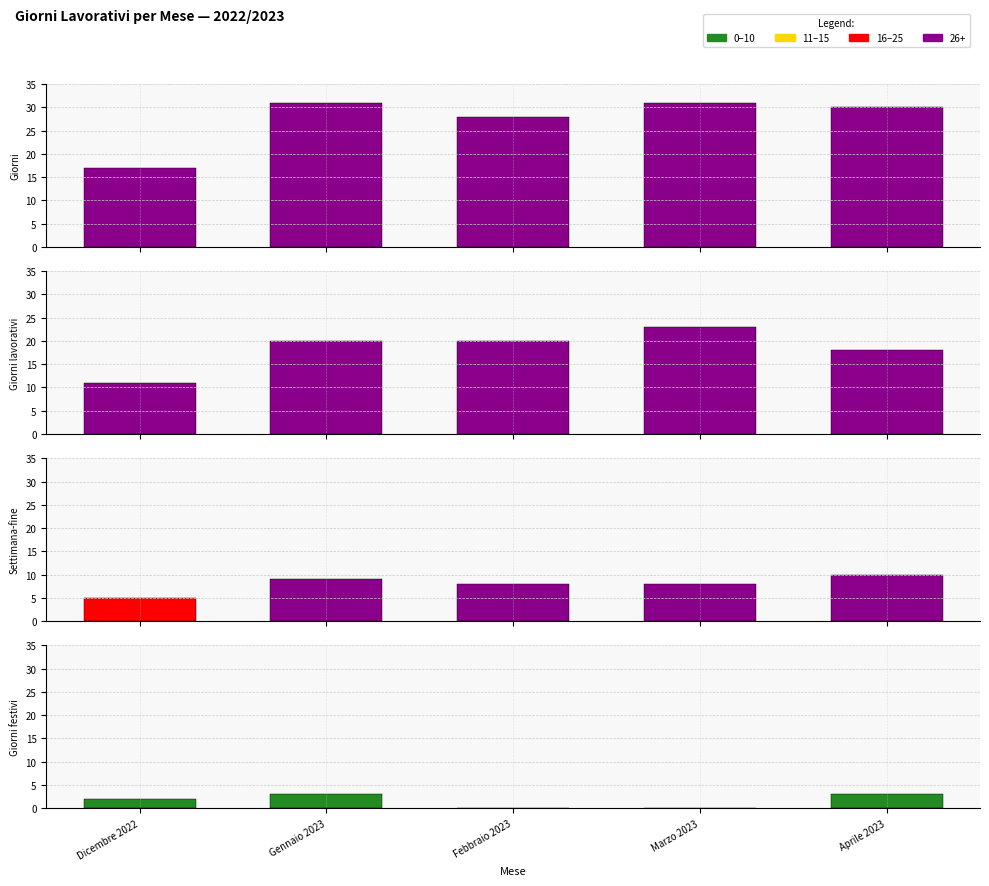

Reading left to right, transcribe all the data shown in this chart.

Giorni: Dicembre 2022=17	Gennaio 2023=31	Febbraio 2023=28	Marzo 2023=31	Aprile 2023=30
Giorni lavorativi: Dicembre 2022=11	Gennaio 2023=20	Febbraio 2023=20	Marzo 2023=23	Aprile 2023=18
Settimana-fine: Dicembre 2022=5	Gennaio 2023=9	Febbraio 2023=8	Marzo 2023=8	Aprile 2023=10
Giorni festivi: Dicembre 2022=2	Gennaio 2023=3	Febbraio 2023=0	Marzo 2023=0	Aprile 2023=3